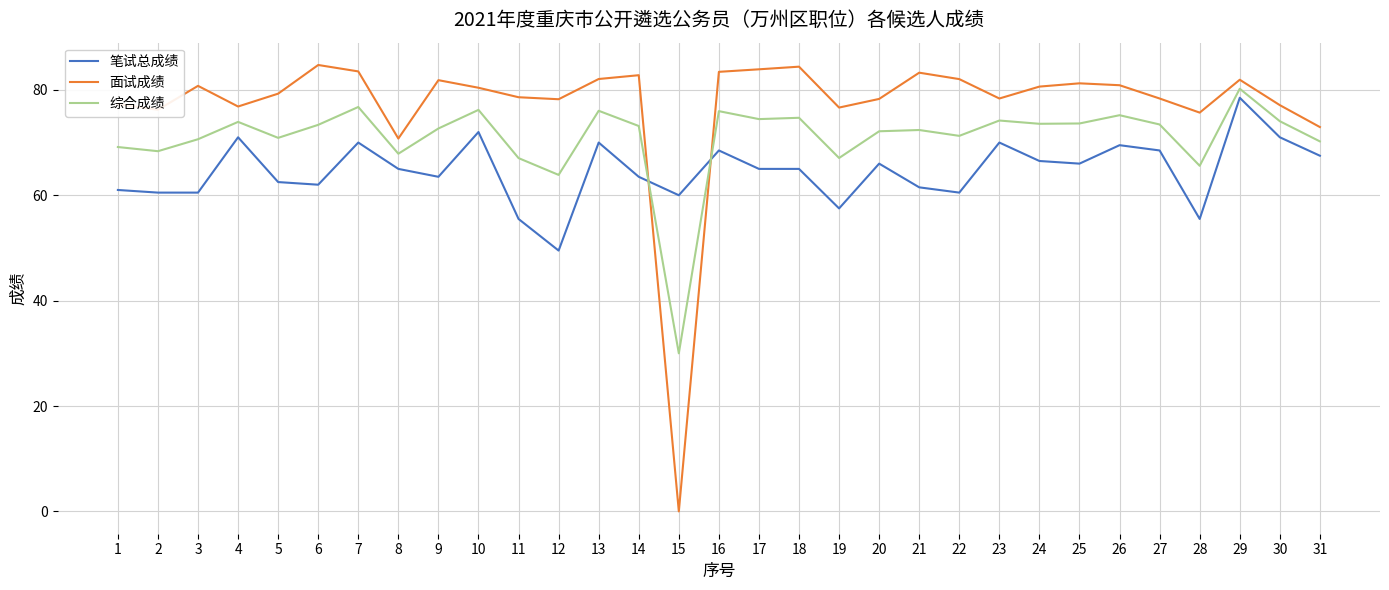

What is the spread (max minus min) of values at 20?

12.3